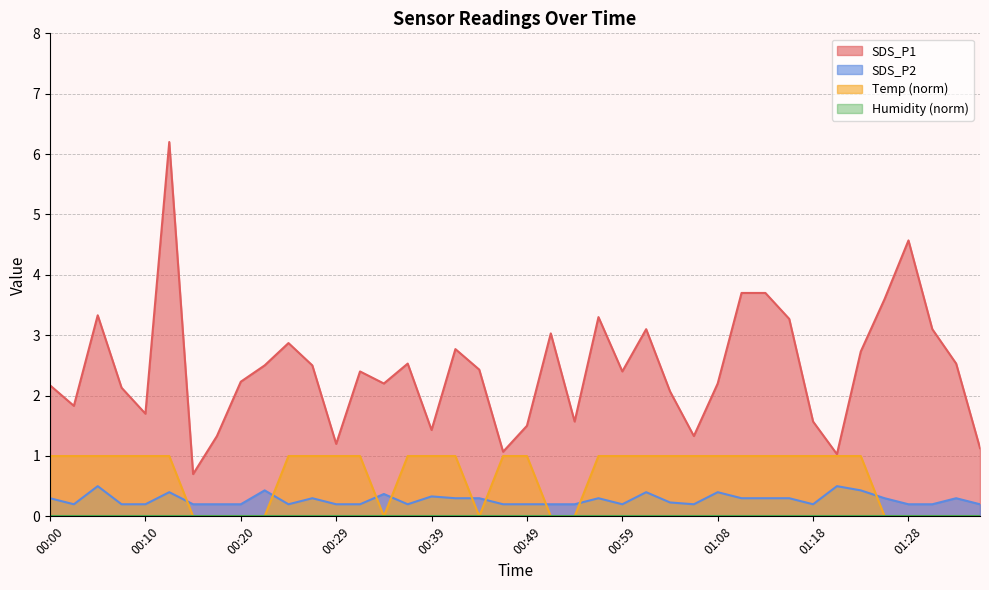

What is the sum of the Temp values at 00:29 and 00:10?

2.0